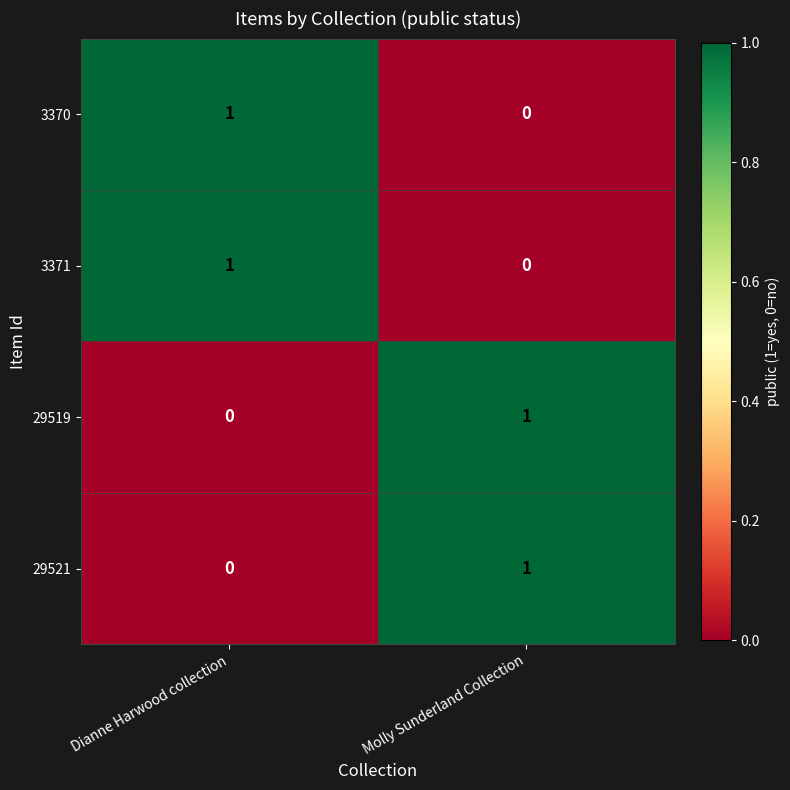

At which label does 29521 reach its minimum?

Dianne Harwood collection